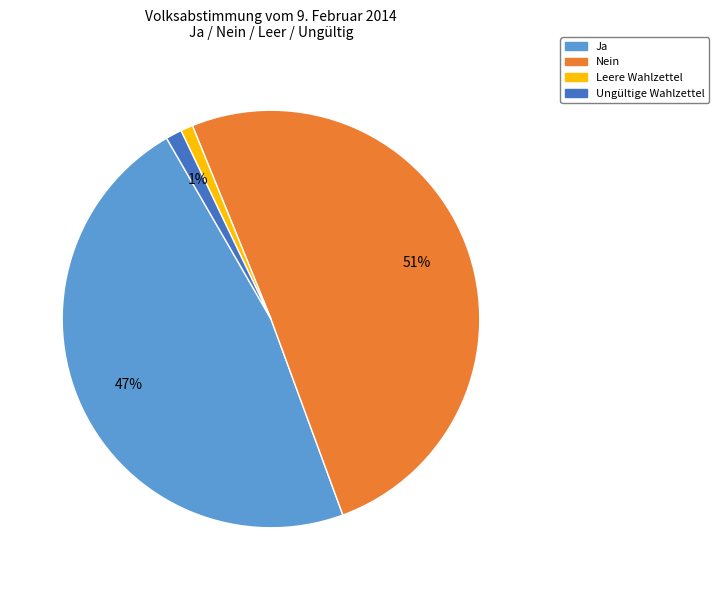

To the nearest percent, what portion does Ja represent?

47%